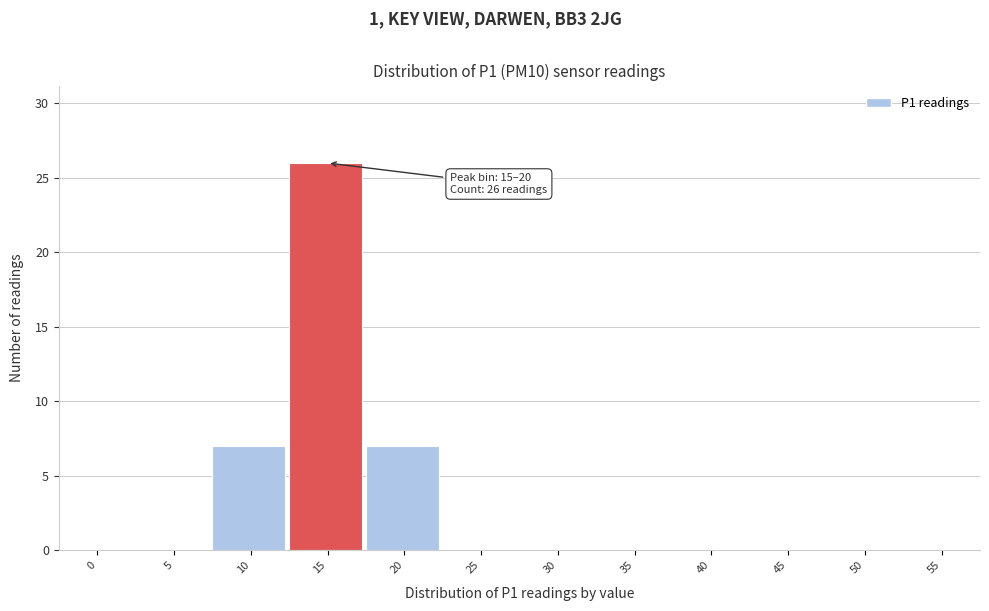

Reading right to left, extract all data points from this chart.

55=0	50=0	45=0	40=0	35=0	30=0	25=0	20=7	15=26	10=7	5=0	0=0